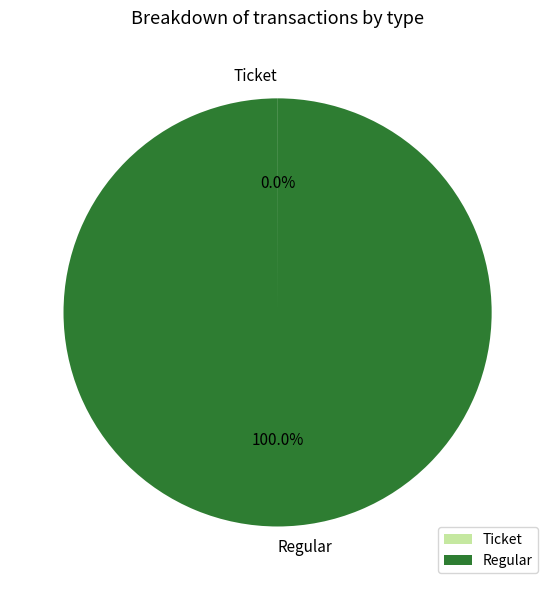

What is the largest slice in the pie chart?

Regular